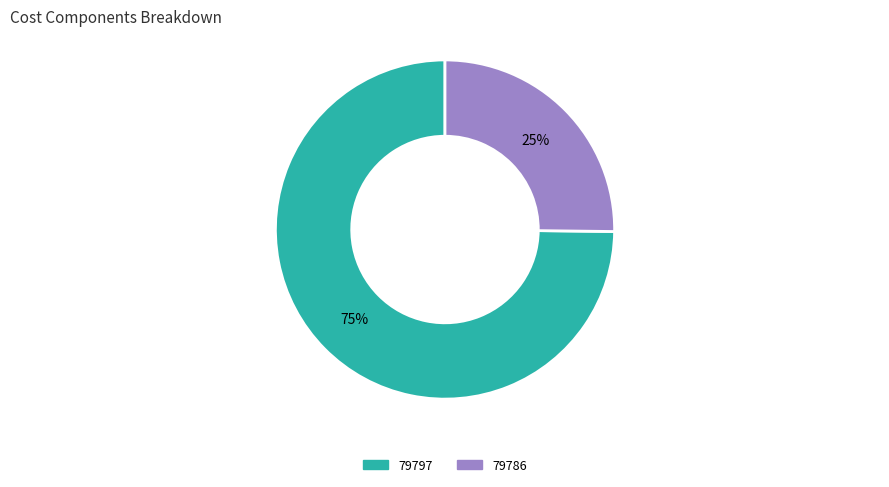

To the nearest percent, what is the difference between the 79786 and 79797 slice percentages?

50%